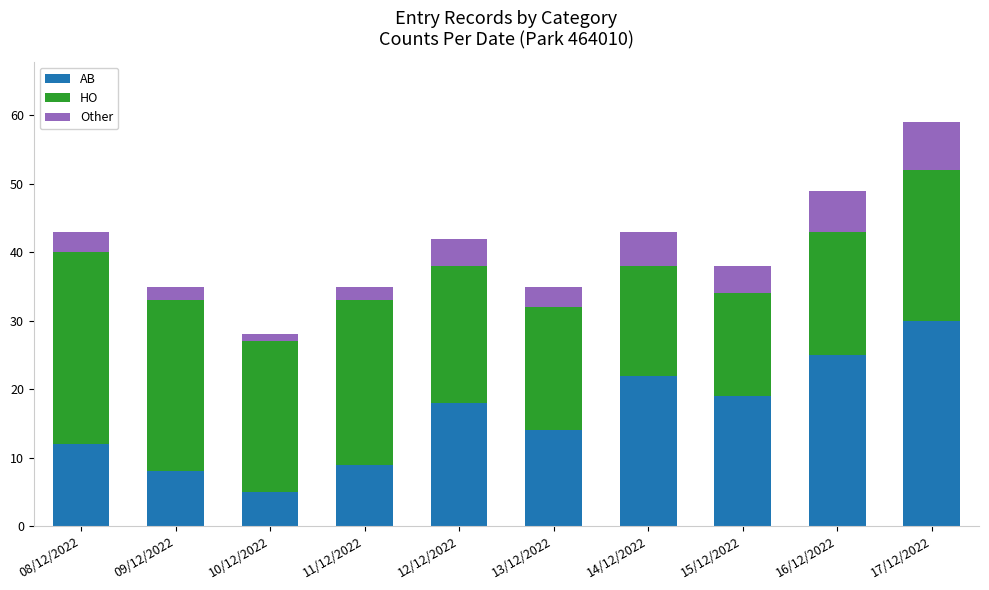

Reading left to right, list the values for the AB series.

08/12/2022=12	09/12/2022=8	10/12/2022=5	11/12/2022=9	12/12/2022=18	13/12/2022=14	14/12/2022=22	15/12/2022=19	16/12/2022=25	17/12/2022=30